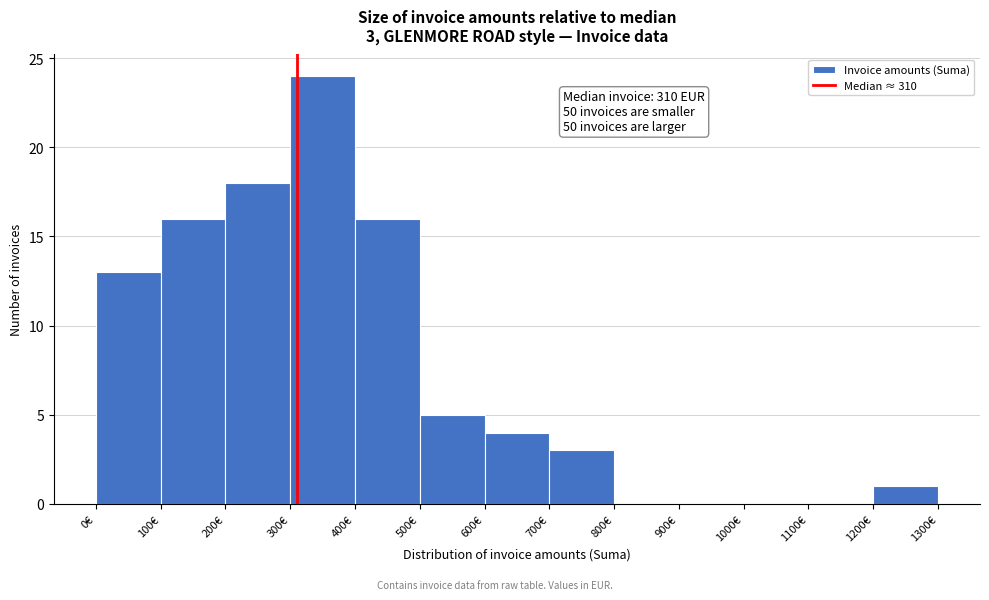

Which range on the x-axis has the tallest bar?

300 to 400